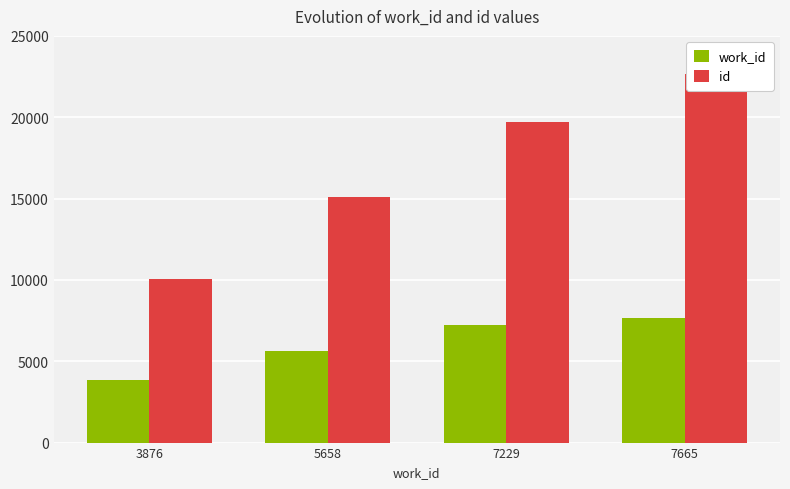

Does the chart contain stacked bars?

No